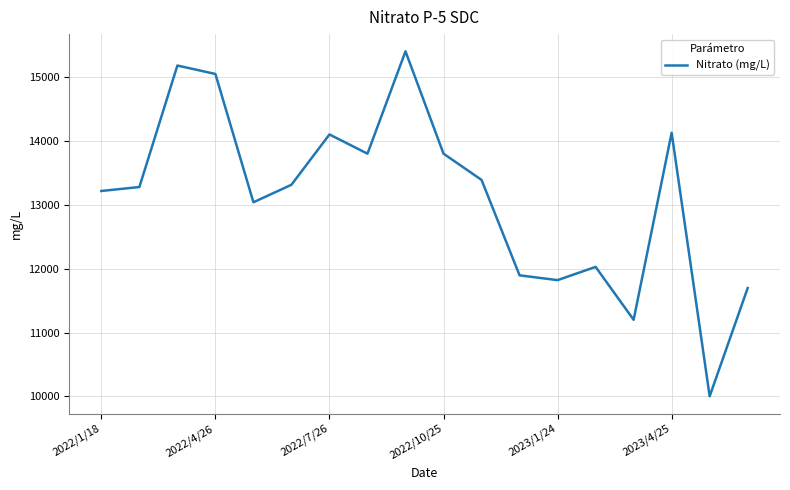

What is the difference between the maximum and minimum values?

5402.4